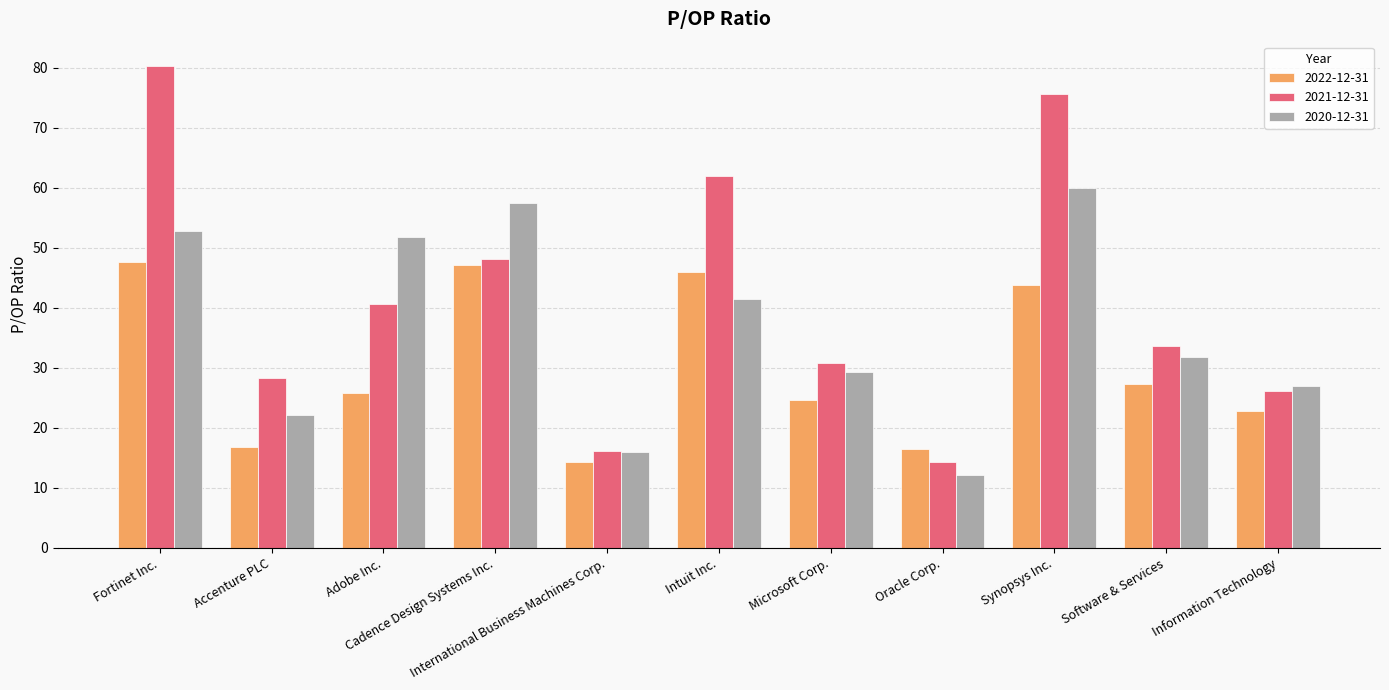

What is the minimum value shown in the chart?

12.2